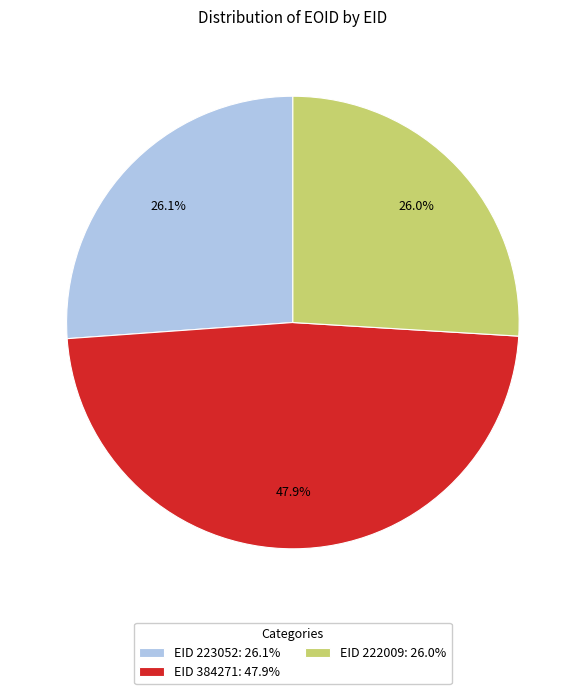

Does any single category account for the majority?

No